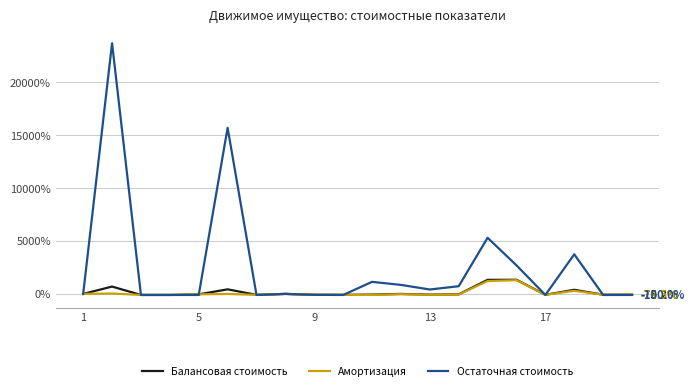

Count the number of categories in the chart.

20